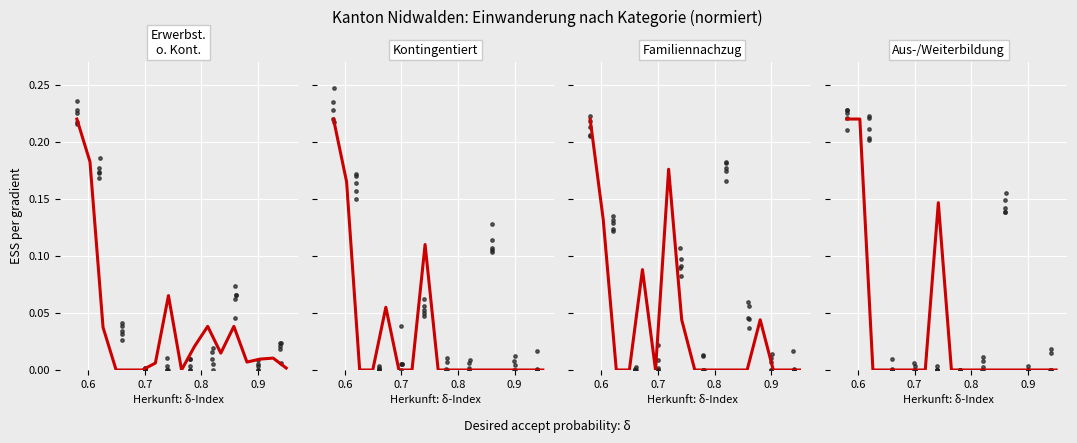

What are all the series names shown in the legend?

Erwerbstätigkeit ohne Kontingentierung, Kontingentierte Erwerbstätigkeit, Familiennachzug, Aus- und Weiterbildung